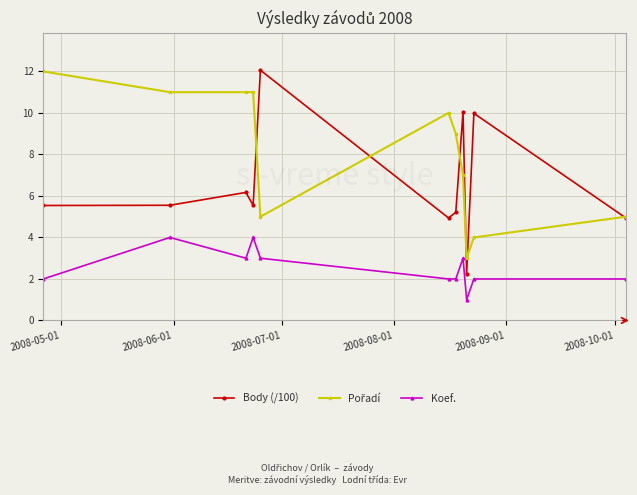

True or false: Body (/100) and Koef. cross at least once.

False